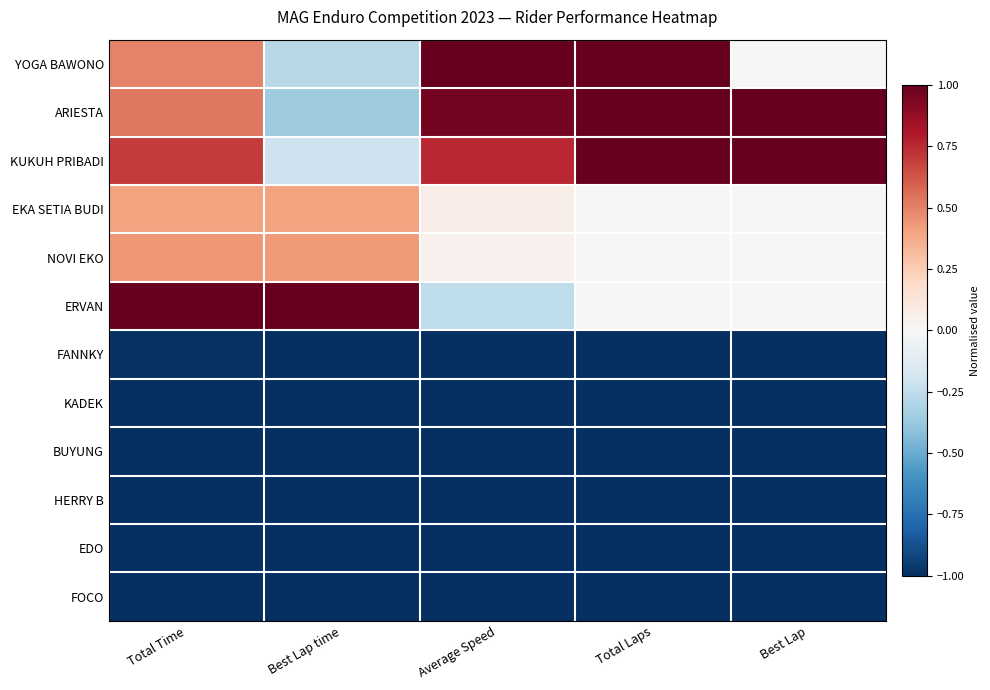

At which category does the chart reach its minimum across all series?

Best Lap time